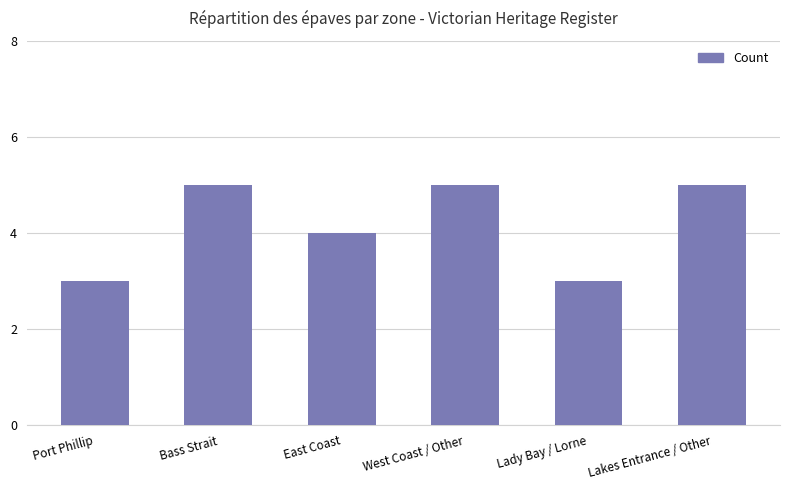

The chart shows a value of 4 at Port Phillip. True or false?

False